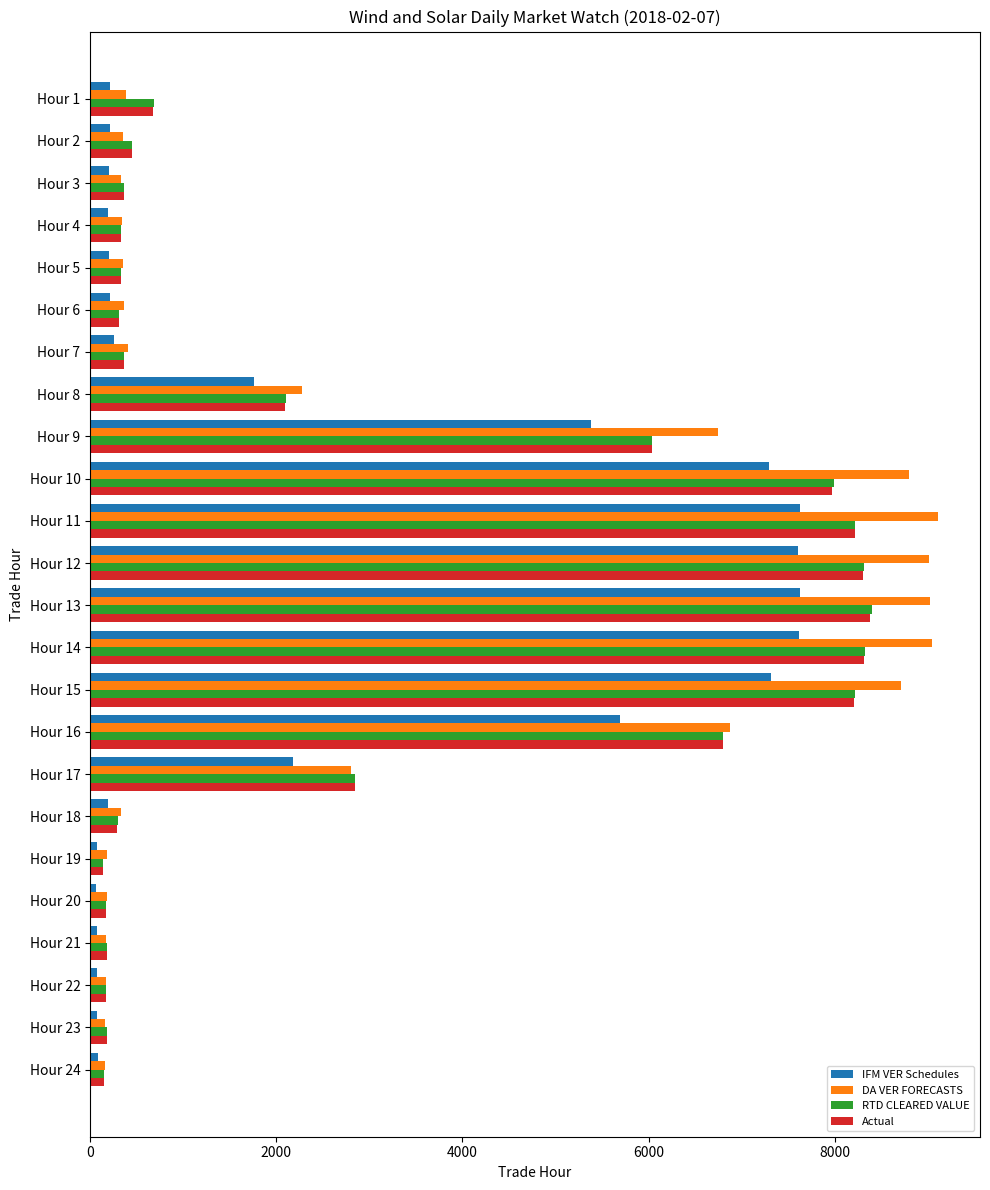

At how many categories does at least one series exceed 1619?

10